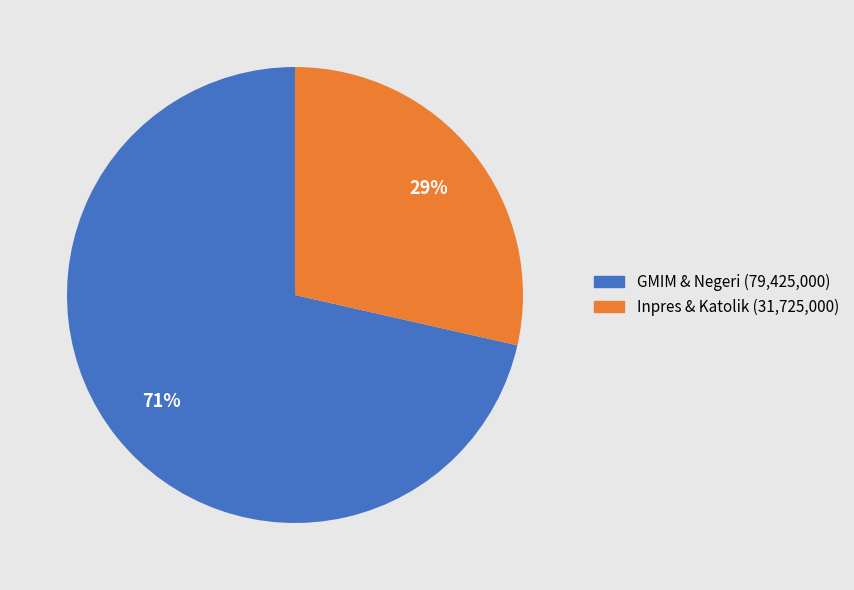

To the nearest percent, what is the average slice percentage?

50%